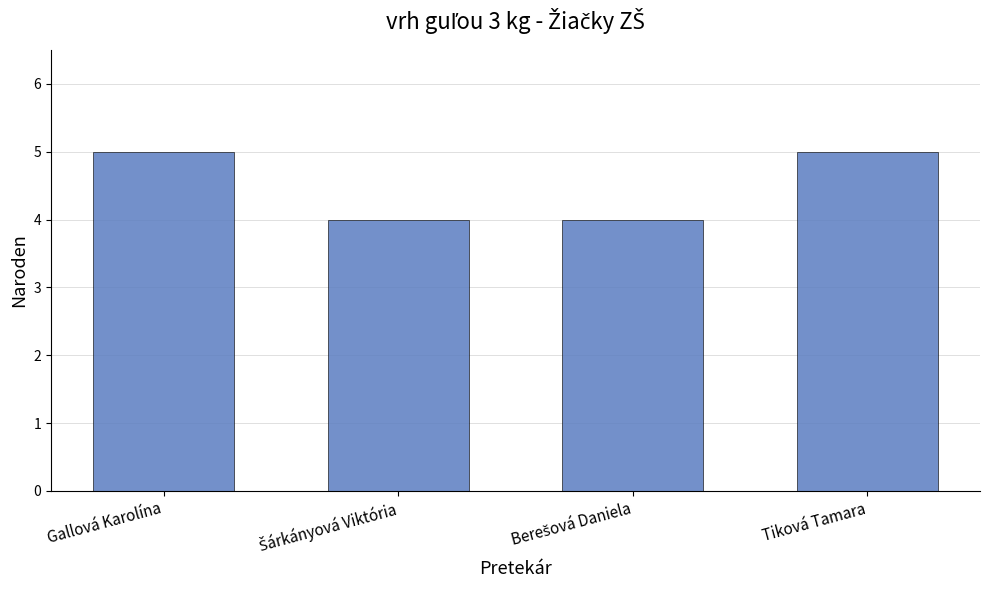

Count the values in the range 4 to 5.

4